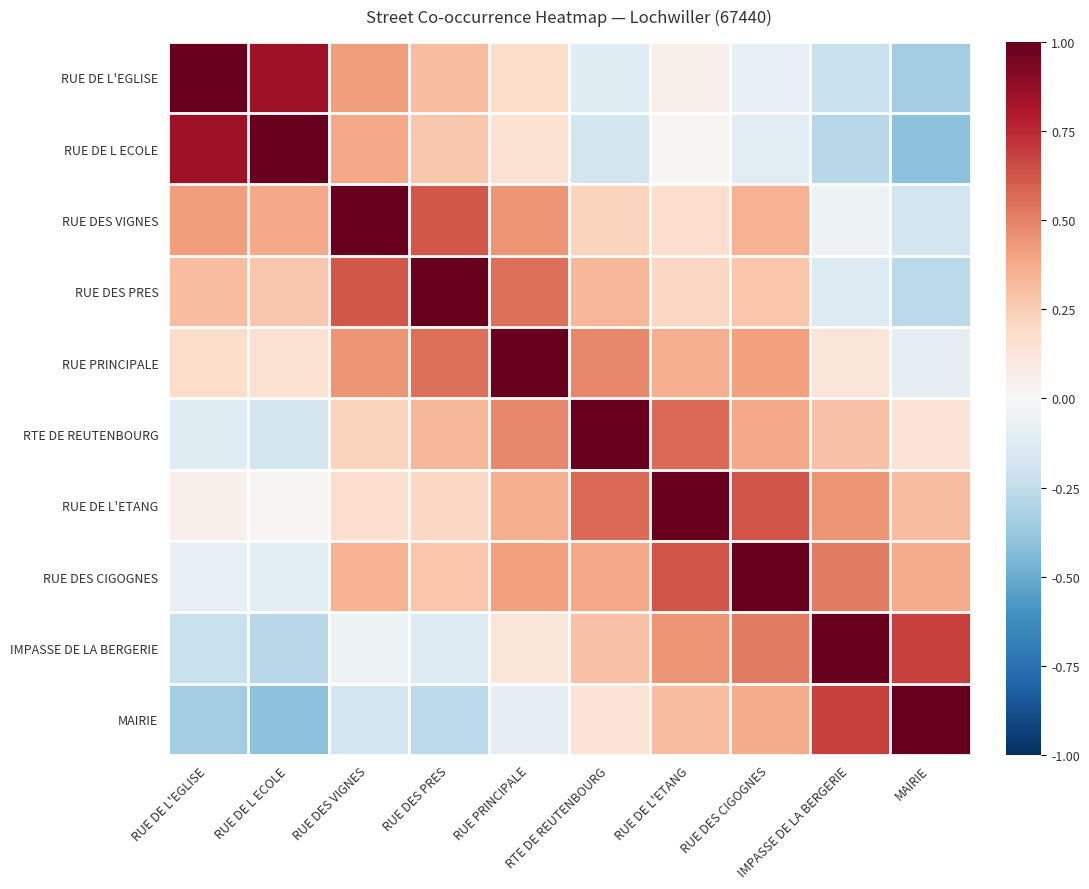

What is the spread (max minus min) of values at RUE DES PRES?

1.3